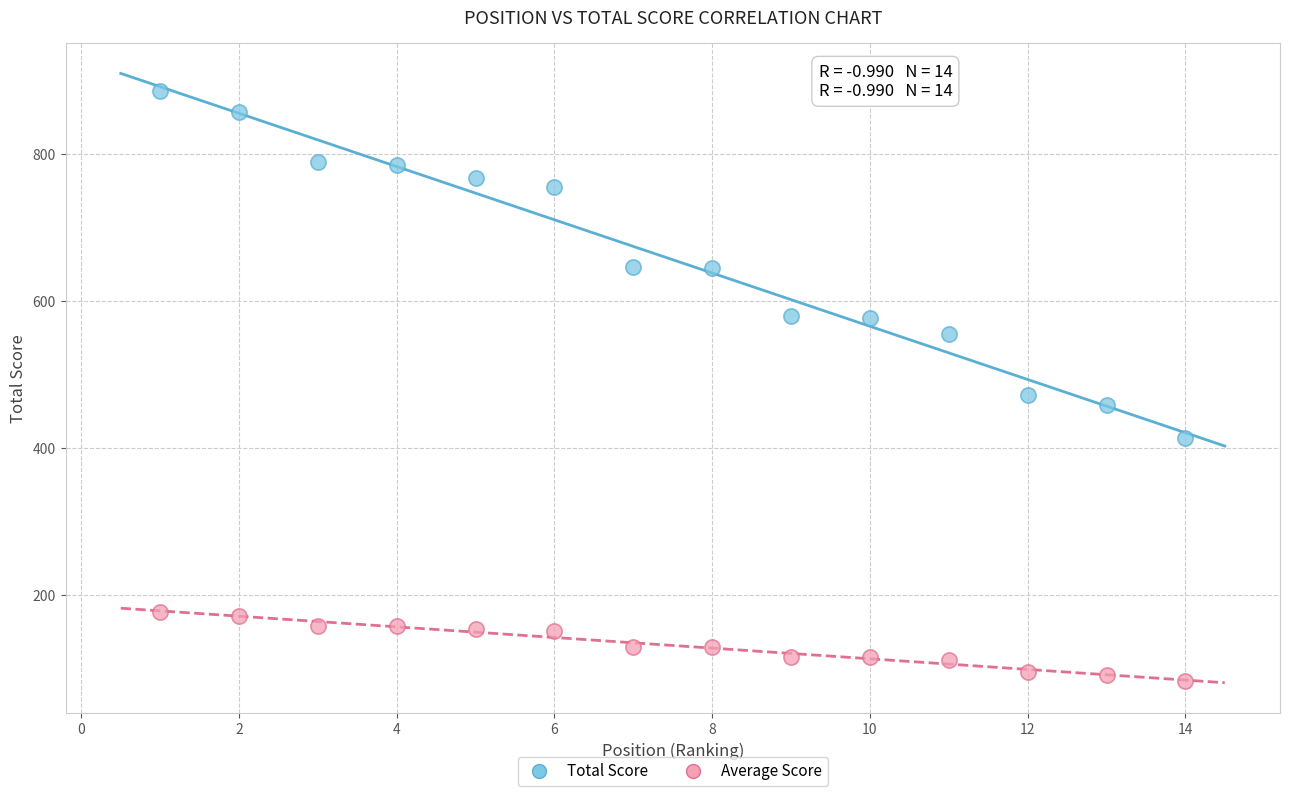

Across all data points, what is the range of X values (max minus min)?

13.0